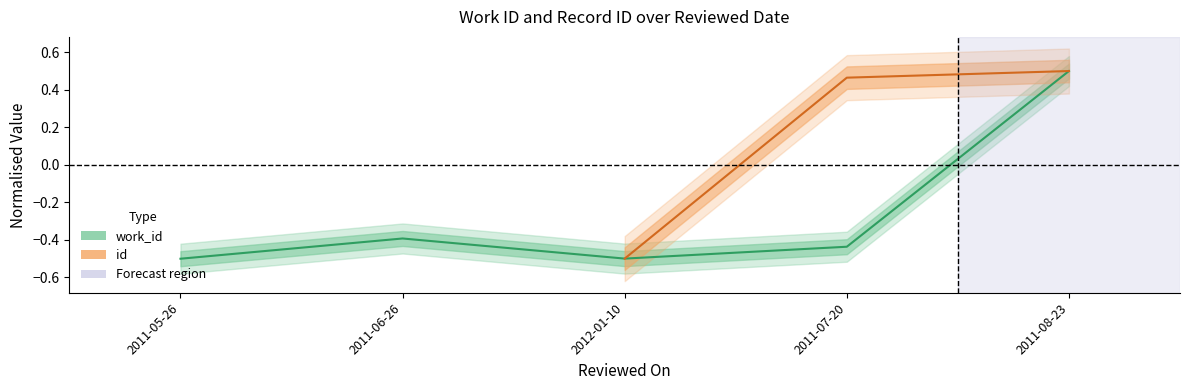

How many values exceed 0?

1